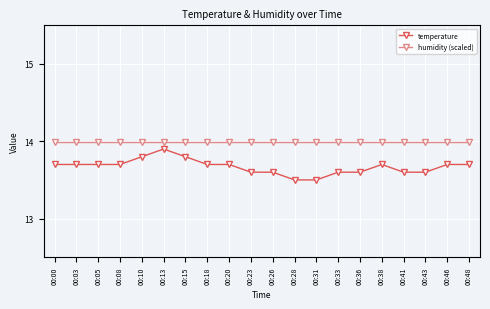

The value of humidity (scaled) at 00:28 is 18.3. True or false?

False